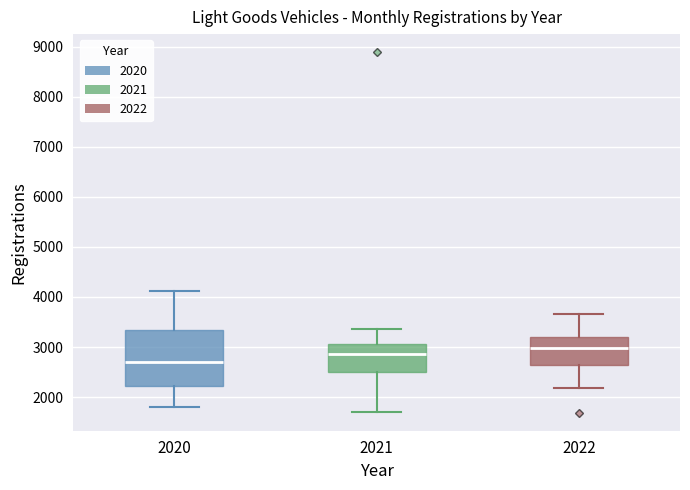

Which box's median line is the highest?

2022